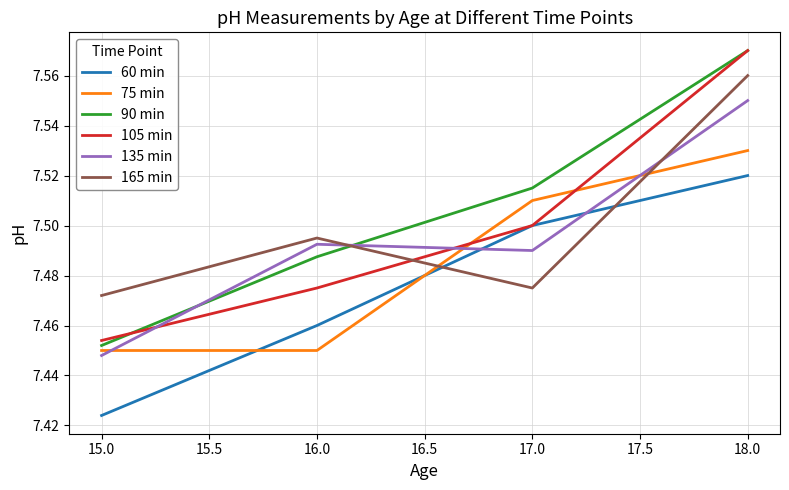

At which label is 105 min closest to 7?

15.0